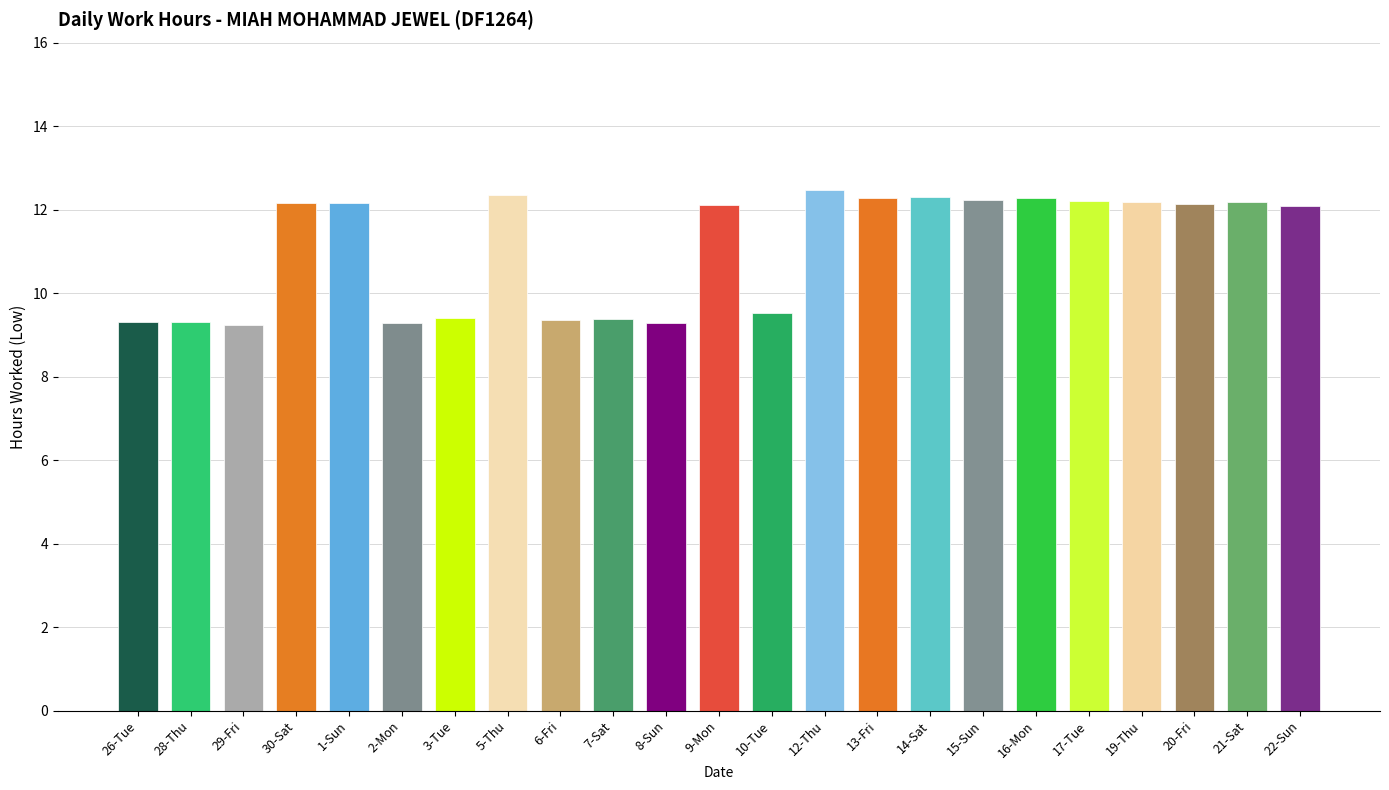

Where does the data first go above 12?

30-Sat